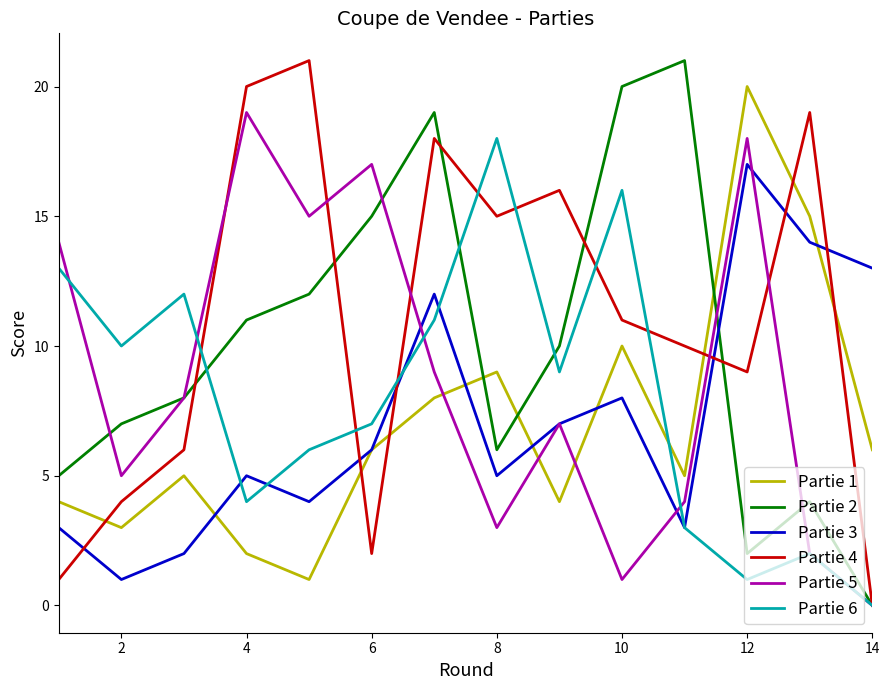

What is the greatest value displayed?

21